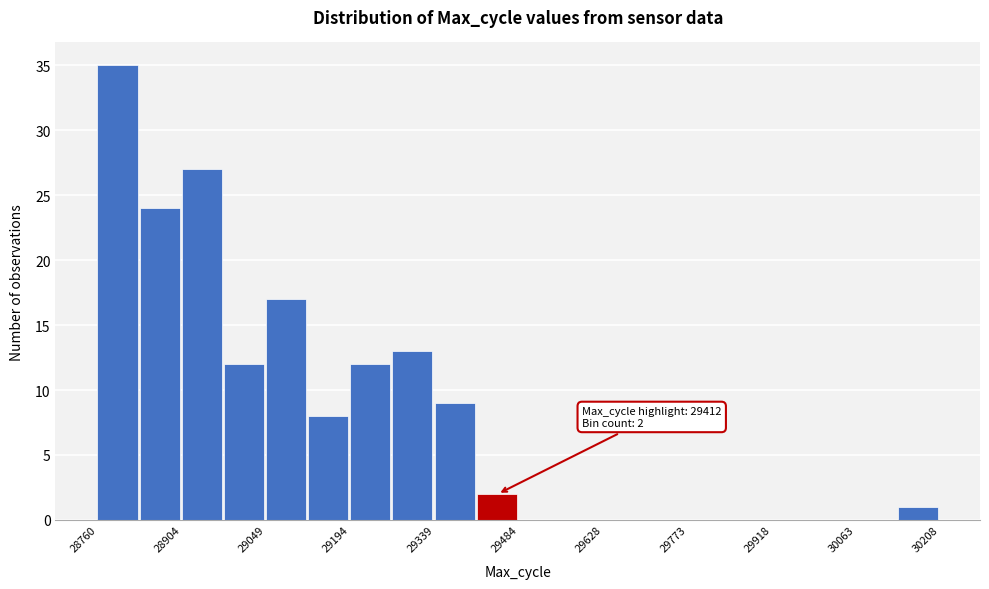

Read against the x-axis, roughly where is the centre of the tallest bar?

28800